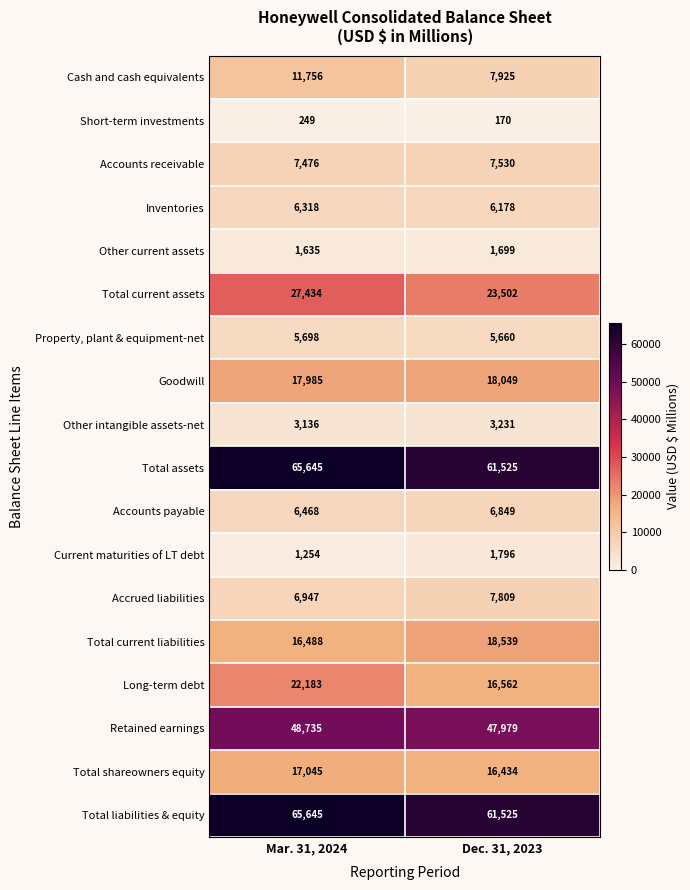

What is the greatest value displayed?

65645